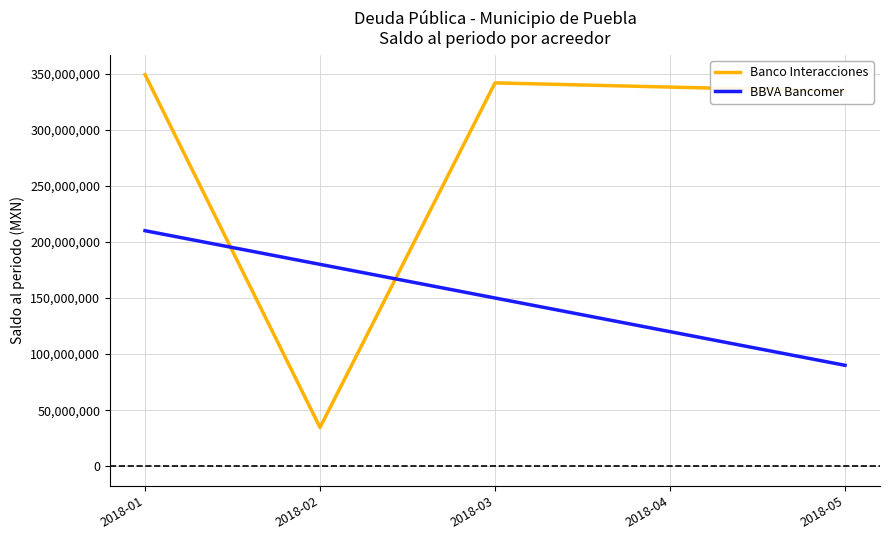

The value of BBVA Bancomer at 2018-03 is 150000000.0. True or false?

True